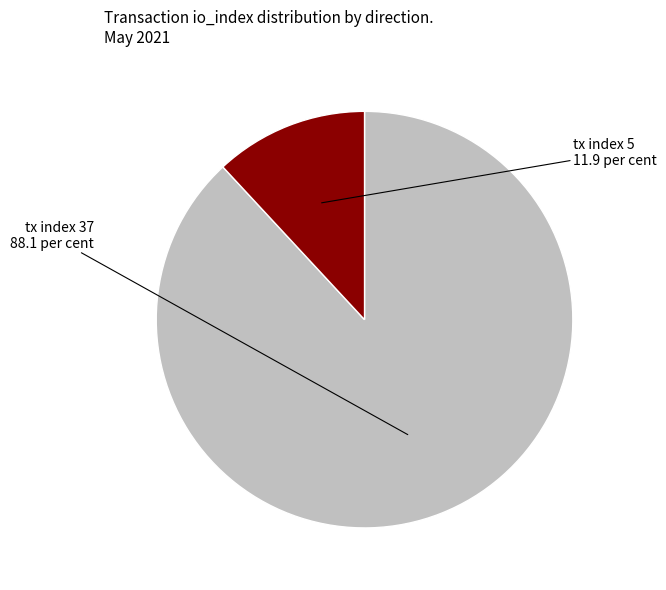

Count the number of slices in the pie.

2